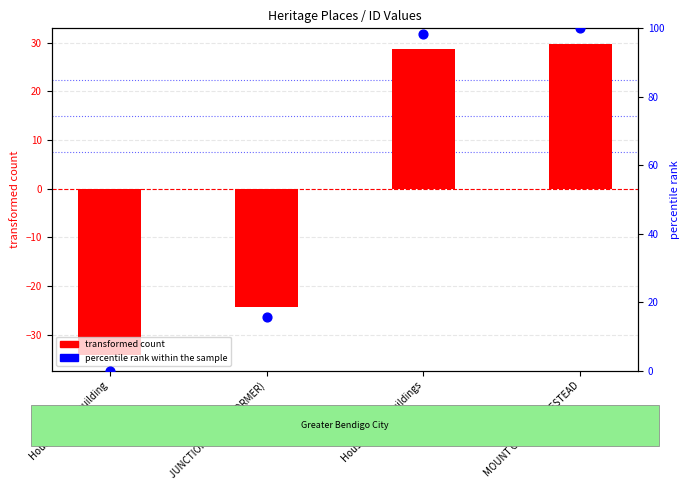

Which series has the largest Y range (max minus min)?

percentile rank within the sample